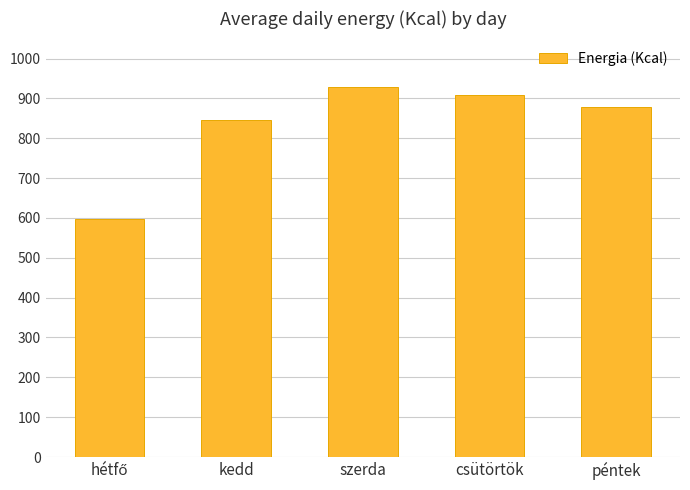

Which has a higher value, péntek or kedd?

péntek